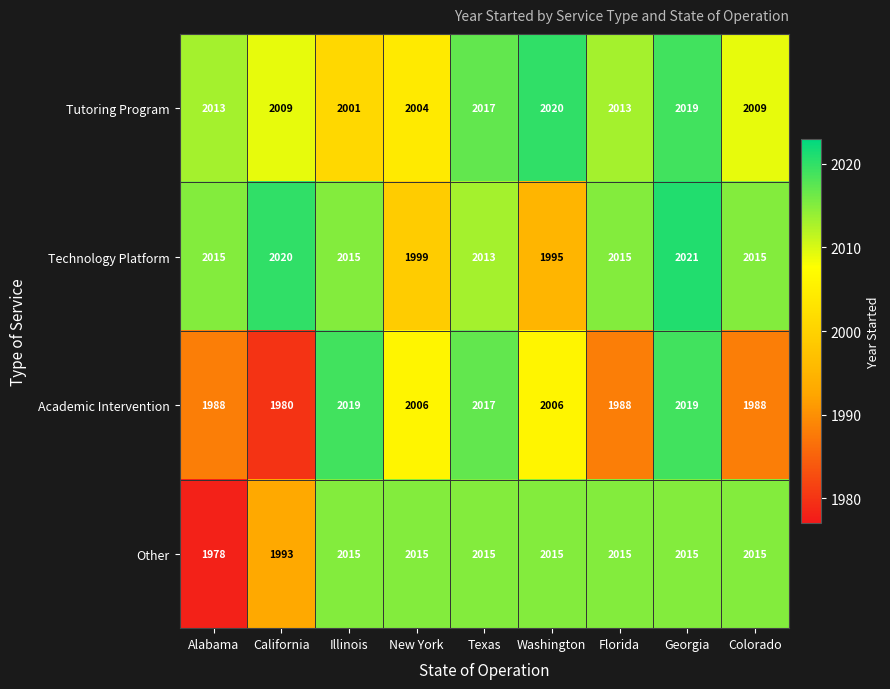

What is the difference between the Tutoring Program values at Colorado and Alabama?

4